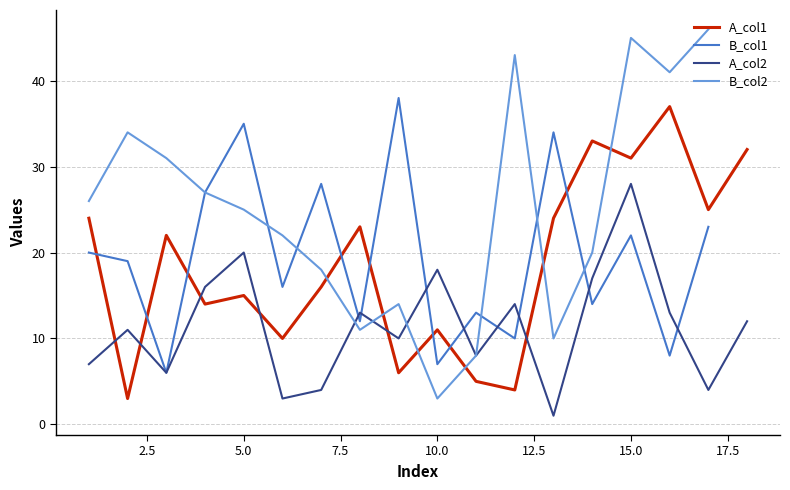

The A_col2 series shows 6 at 17. True or false?

False